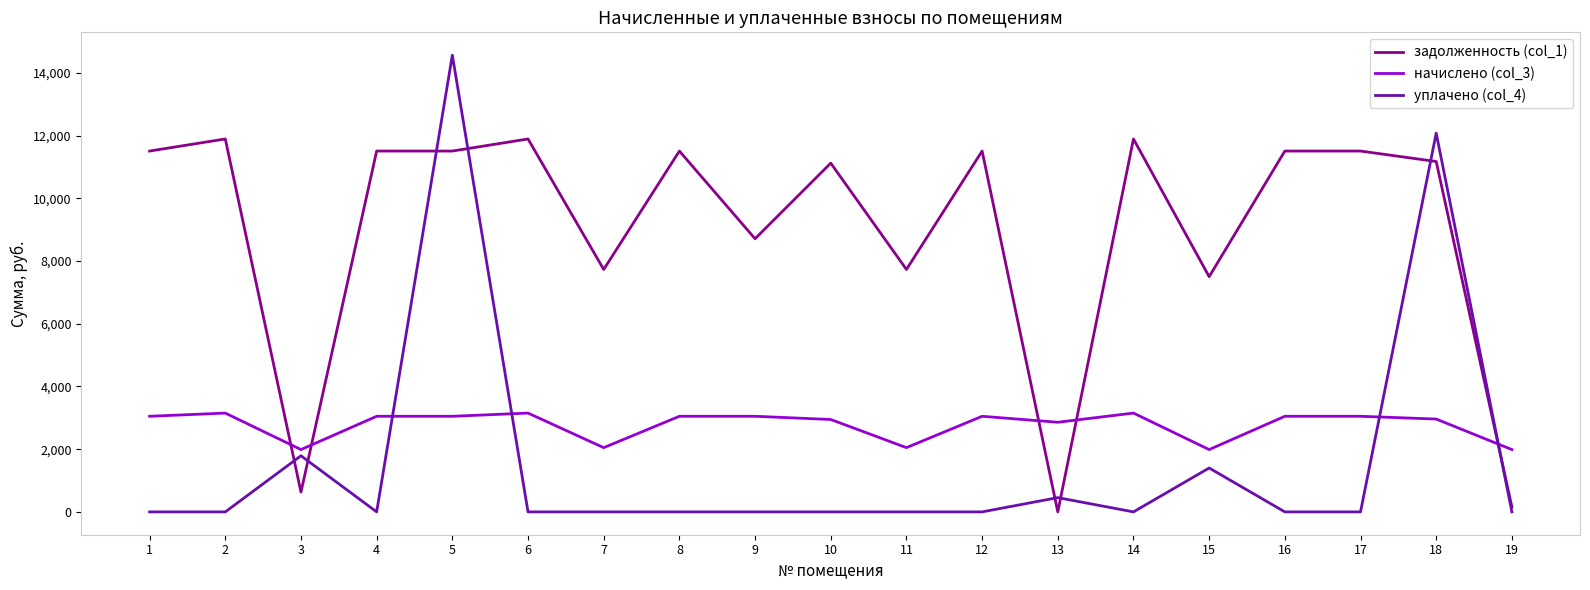

What is the difference between the задолженность (col_1) values at 4 and 18?

333.8